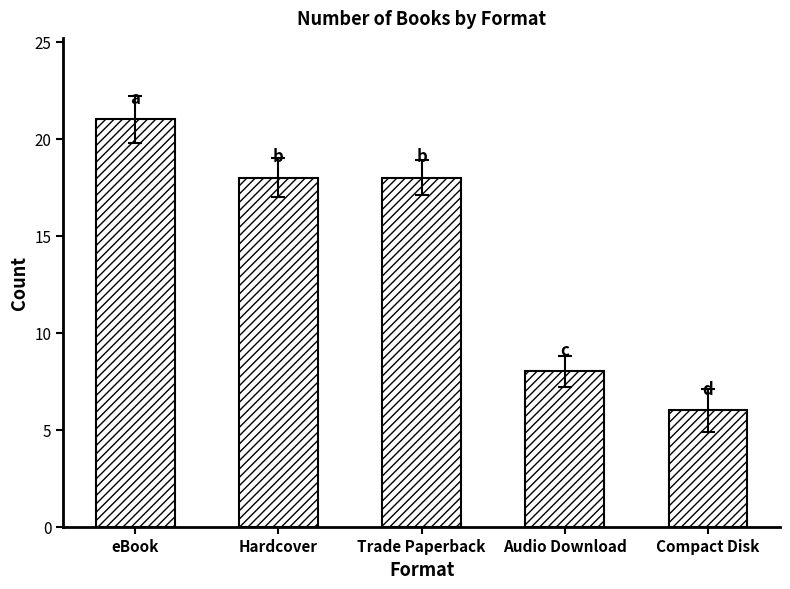

Reading right to left, extract all data points from this chart.

6	8	18	18	21